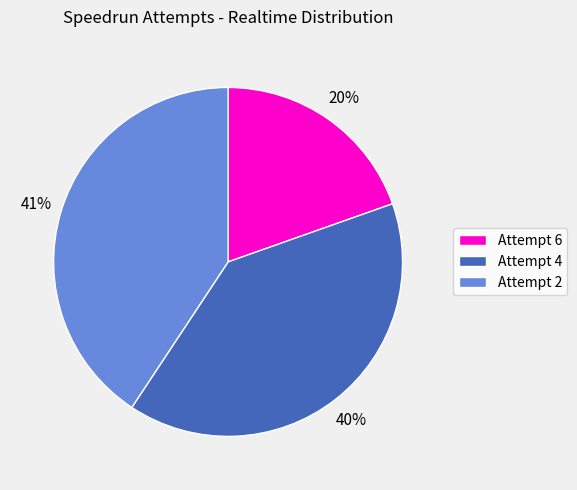

How many segments does this pie chart have?

3